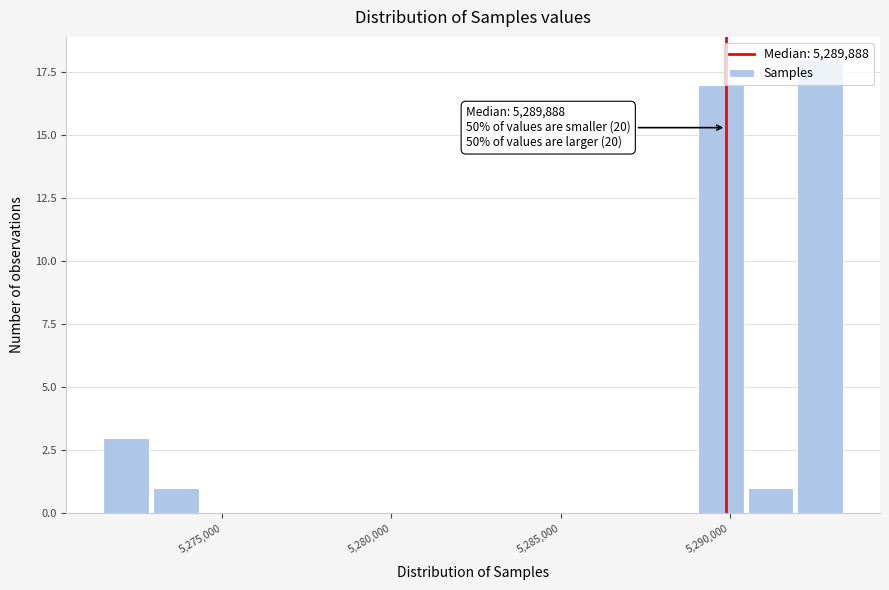

Around what value on the x-axis is the tallest bar? Give the approximate position of its centre, as read against the axis.

5292500